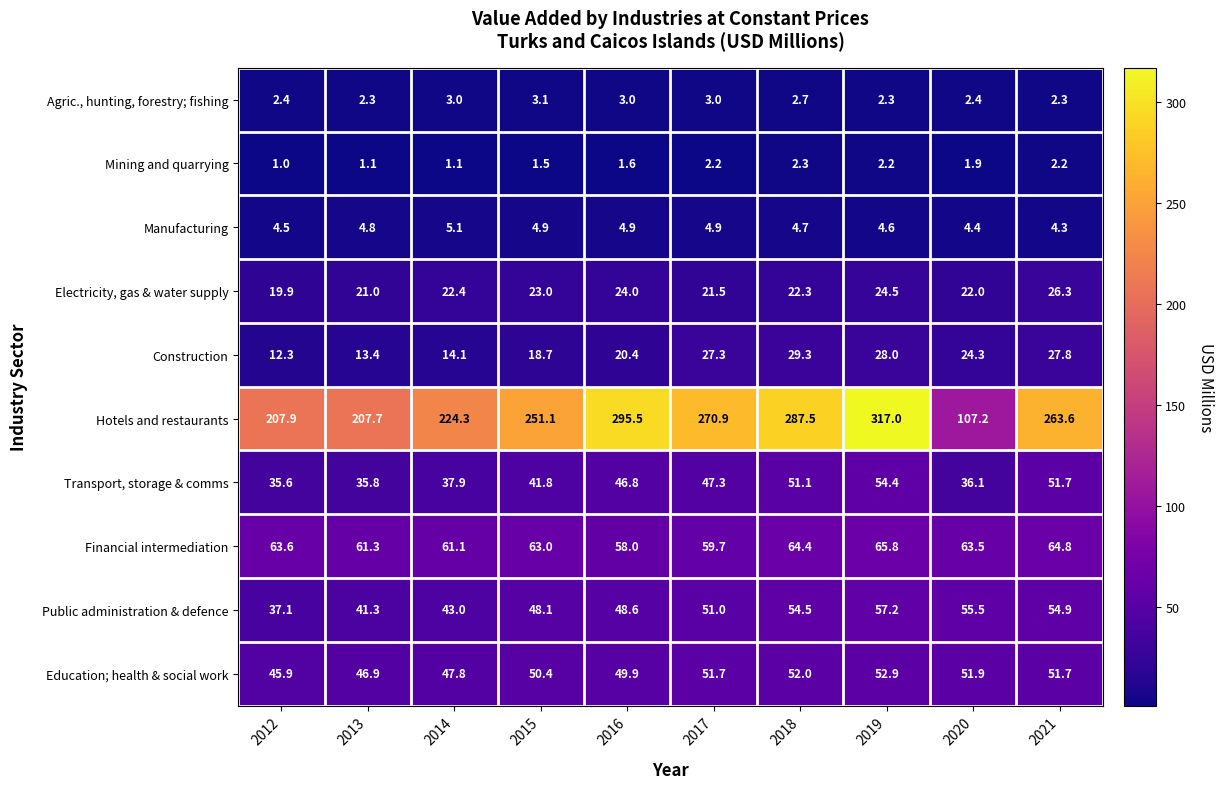

What is the difference between the Hotels and restaurants values at 2019 and 2021?

53.4